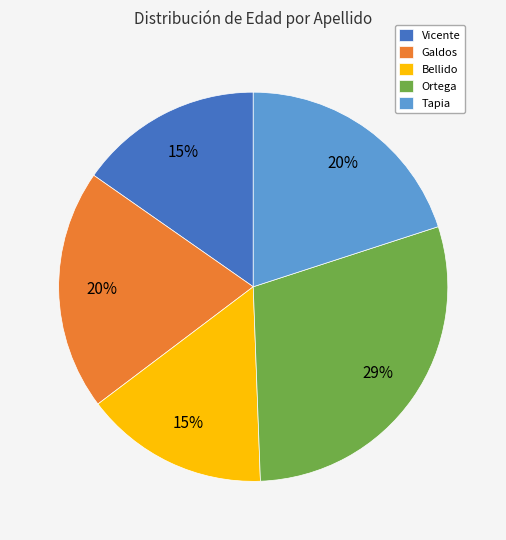

What percentage is the Tapia slice, to the nearest percent?

20%